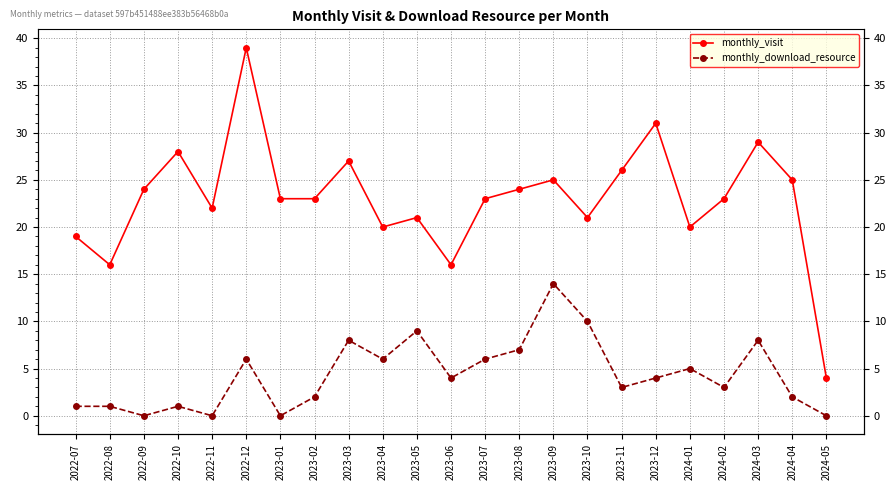

At 2023-09, list the series in order from largest to smallest.

monthly_visit, monthly_download_resource